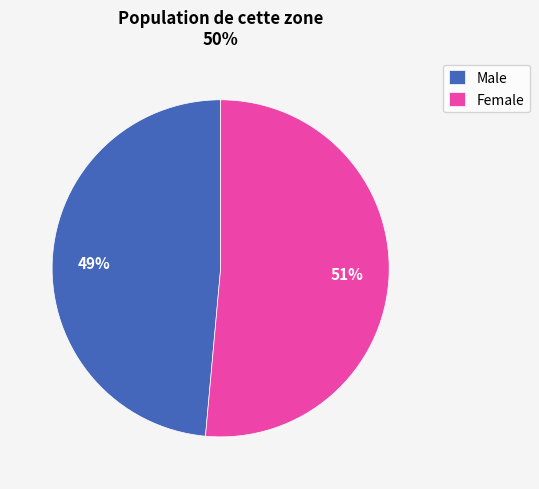

How many segments does this pie chart have?

2